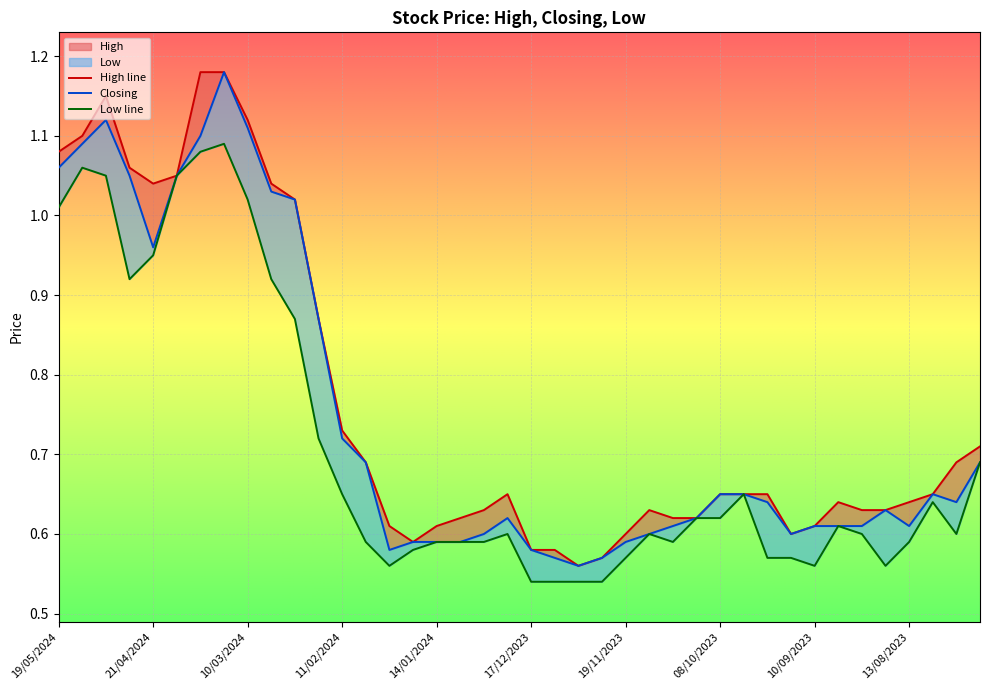

At which label does Closing reach its minimum?

03/12/2023